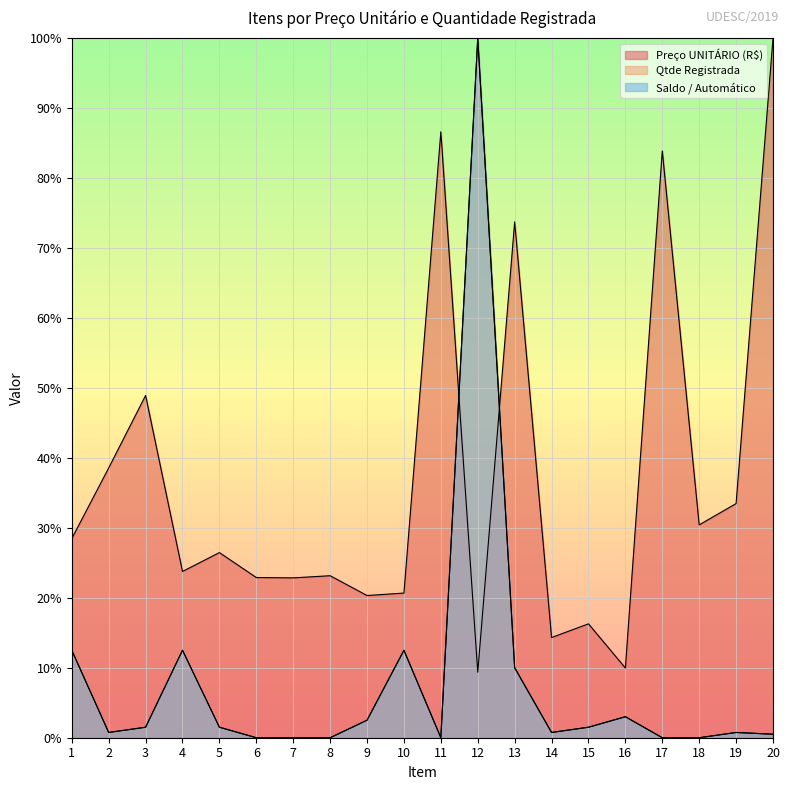

Reading left to right, extract all data points from this chart.

Preço UNITÁRIO (R$): 1=28.5	2=38.6	3=48.9	4=23.8	5=26.5	6=22.9	7=22.8	8=23.2	9=20.3	10=20.7	11=86.6	12=9.4	13=73.7	14=14.3	15=16.3	16=10.0	17=83.9	18=30.4	19=33.5	20=100.0
Qtde Registrada: 1=12.5	2=0.8	3=1.5	4=12.5	5=1.5	6=0.0	7=0.0	8=0.0	9=2.5	10=12.5	11=0.0	12=100.0	13=10.0	14=0.8	15=1.5	16=3.0	17=0.0	18=0.0	19=0.8	20=0.5
Saldo / Automático: 1=12.5	2=0.8	3=1.5	4=12.5	5=1.5	6=0.0	7=0.0	8=0.0	9=2.5	10=12.5	11=0.0	12=100.0	13=10.0	14=0.8	15=1.5	16=3.0	17=0.0	18=0.0	19=0.8	20=0.5